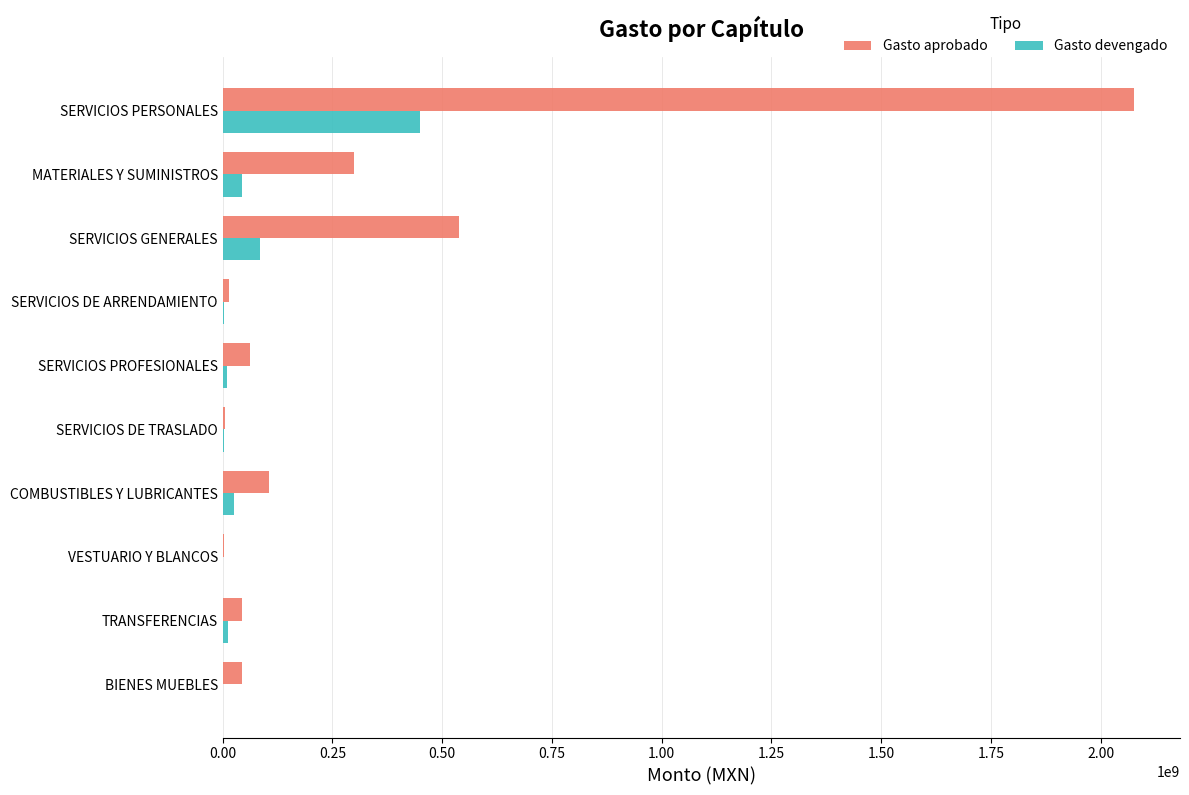

The value of Gasto aprobado at SERVICIOS GENERALES is 829610866.2. True or false?

False